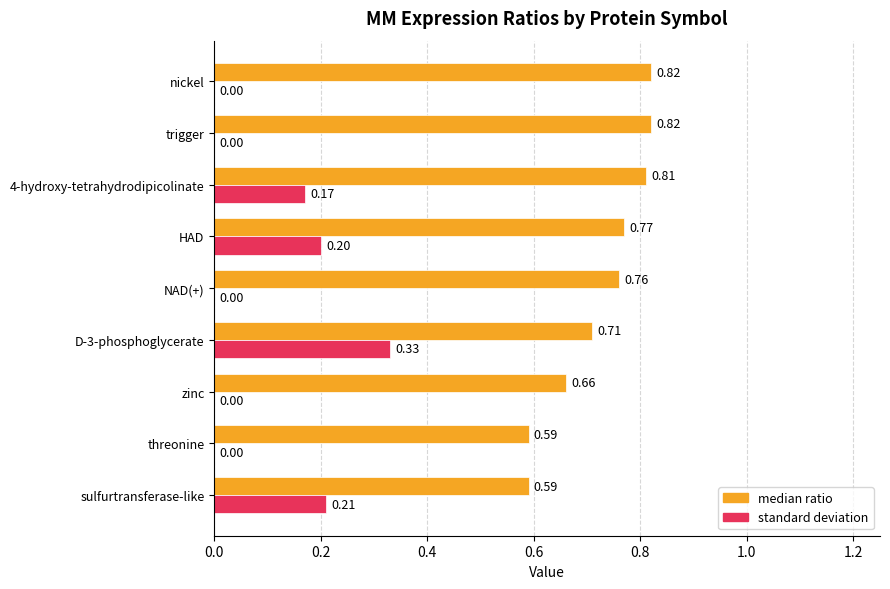

What is the sum of all standard deviation values?

0.9